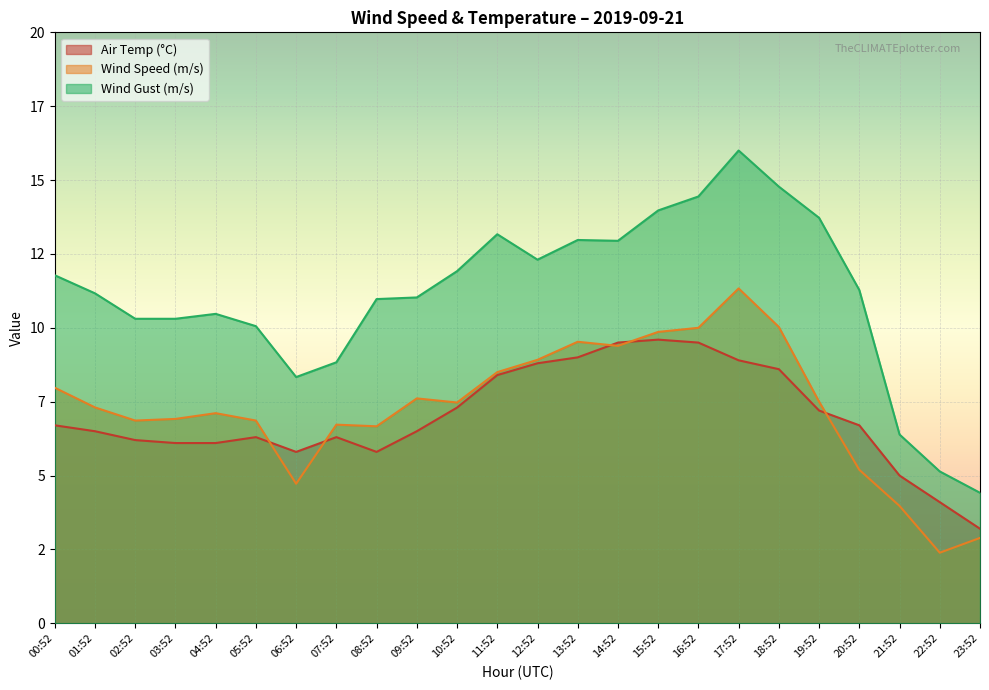

List the series in order of their peak value, highest first.

Wind Gust (m/s), Wind Speed (m/s), Air Temp (°C)